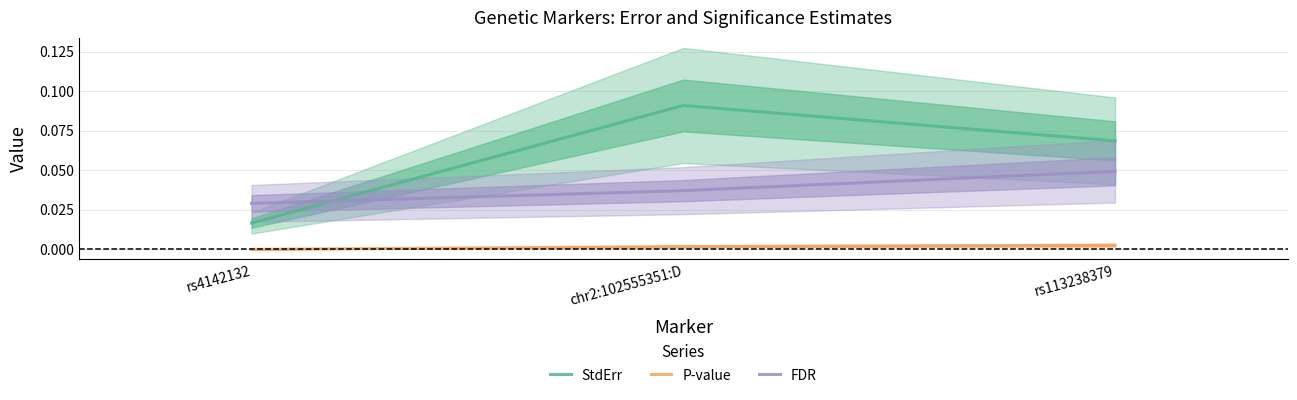

What is the sum of the FDR values at rs4142132 and chr2:102555351:D?

0.1